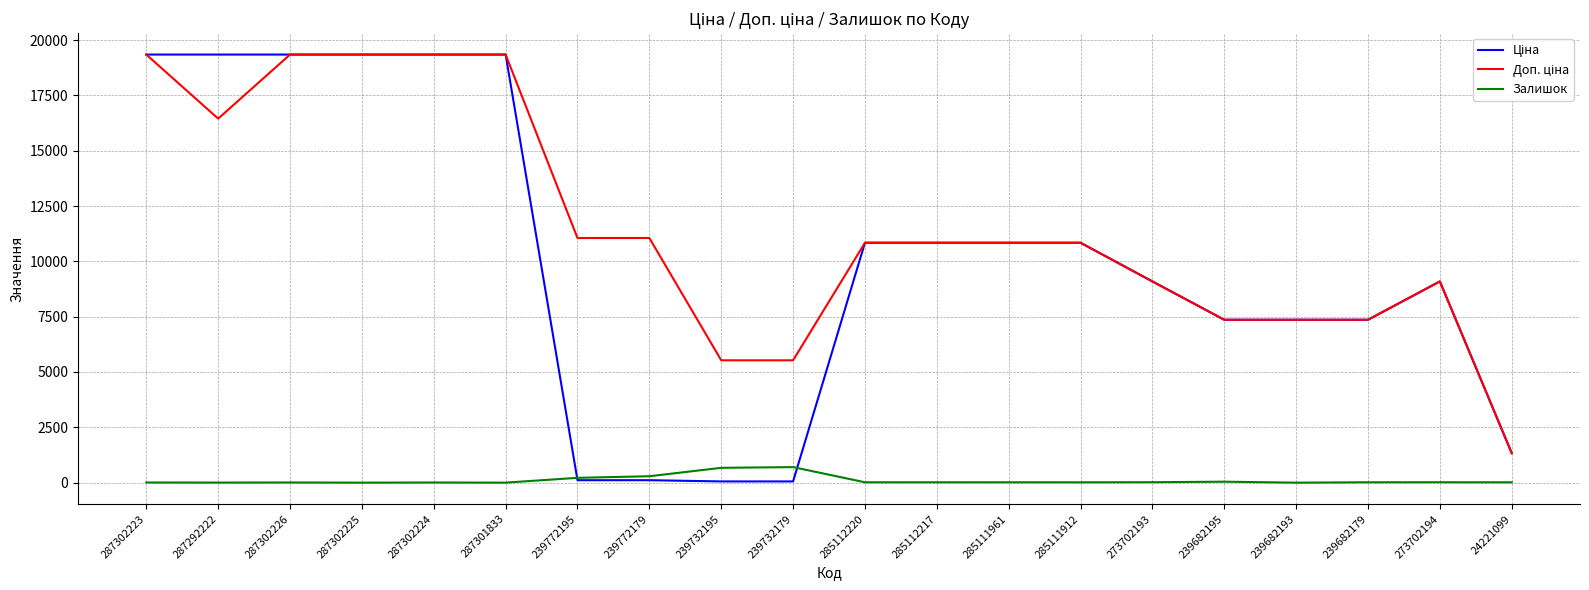

The value of Залишок at 287302225 is 0.0. True or false?

True